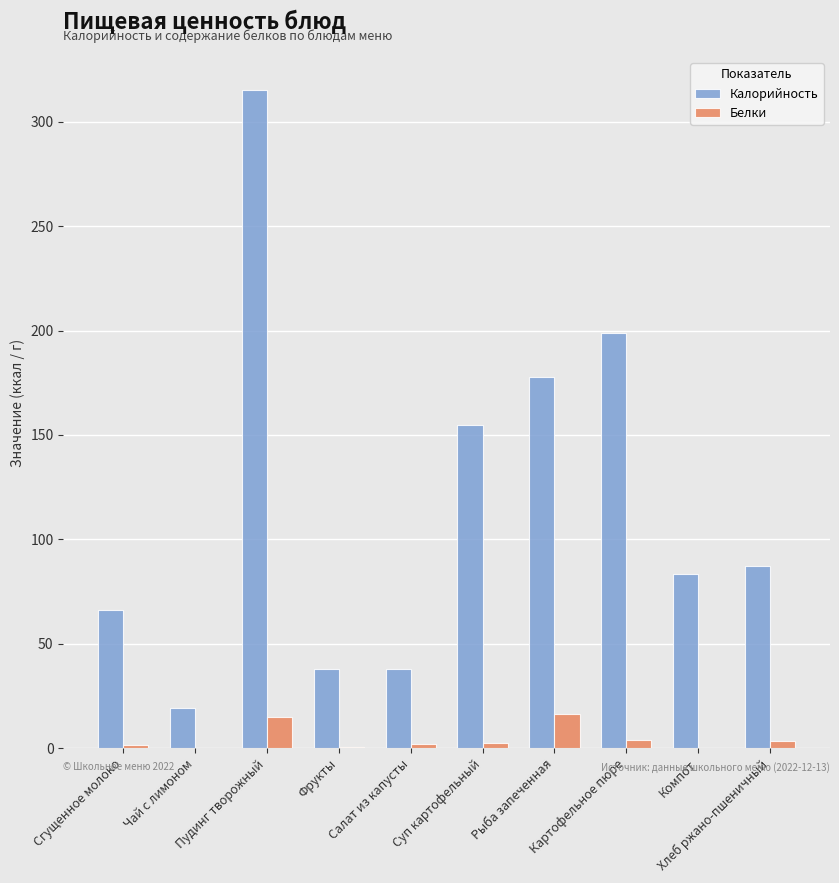

What is the sum of the Белки values at Пудинг творожный and Компот?

15.0